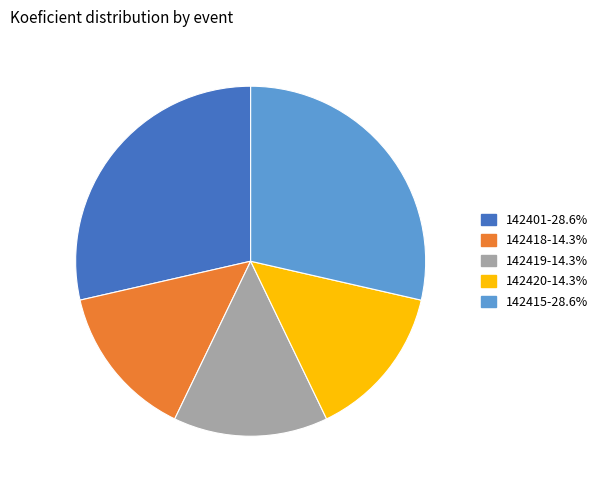

What is the ratio of the value at 142418 to the value at 142419?

1.0